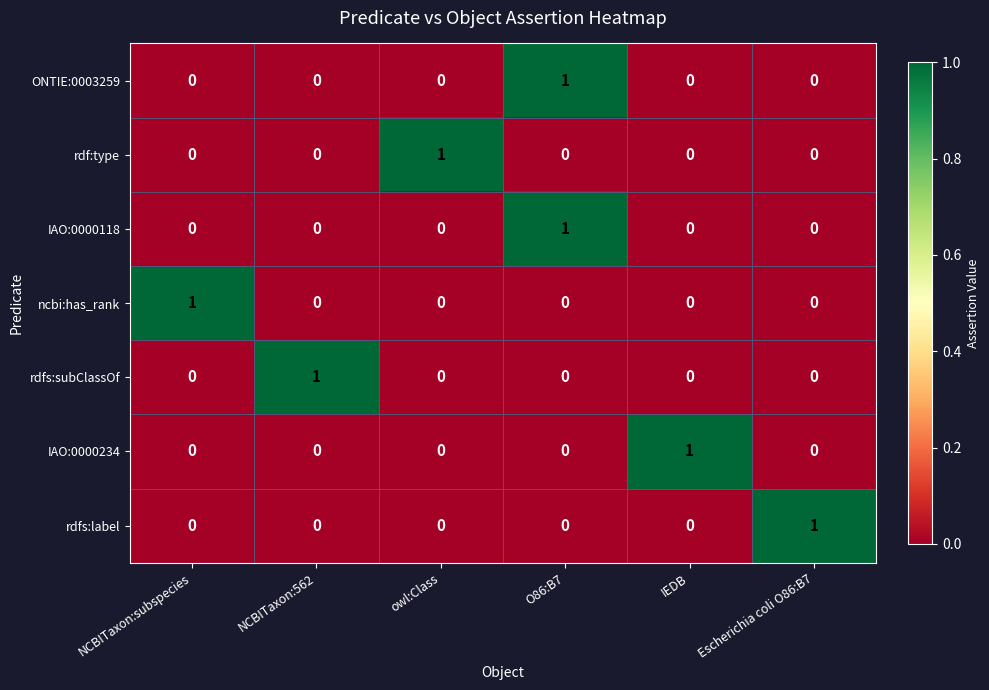

How many positive values does the rdf:type series have?

1